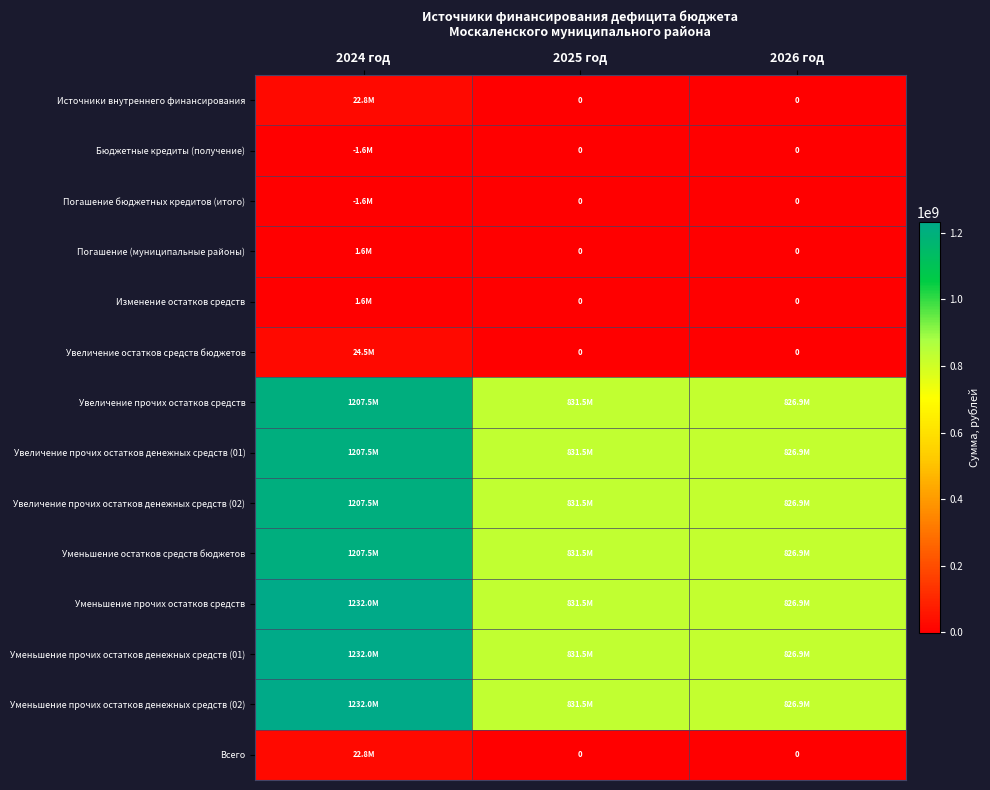

What value does the Увеличение остатков средств бюджетов series have at 2024 год?

24453154.4